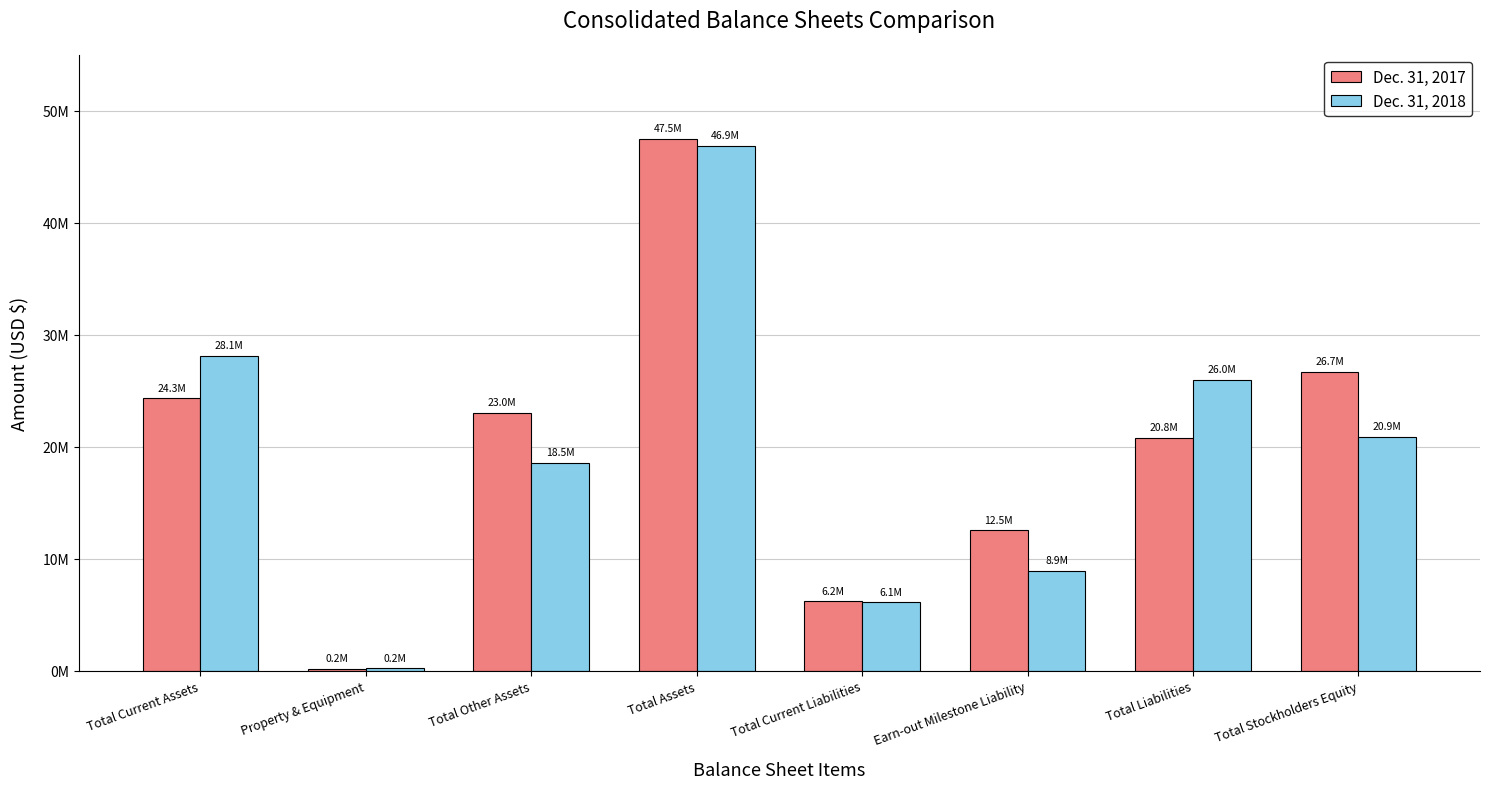

Does the chart contain stacked bars?

No